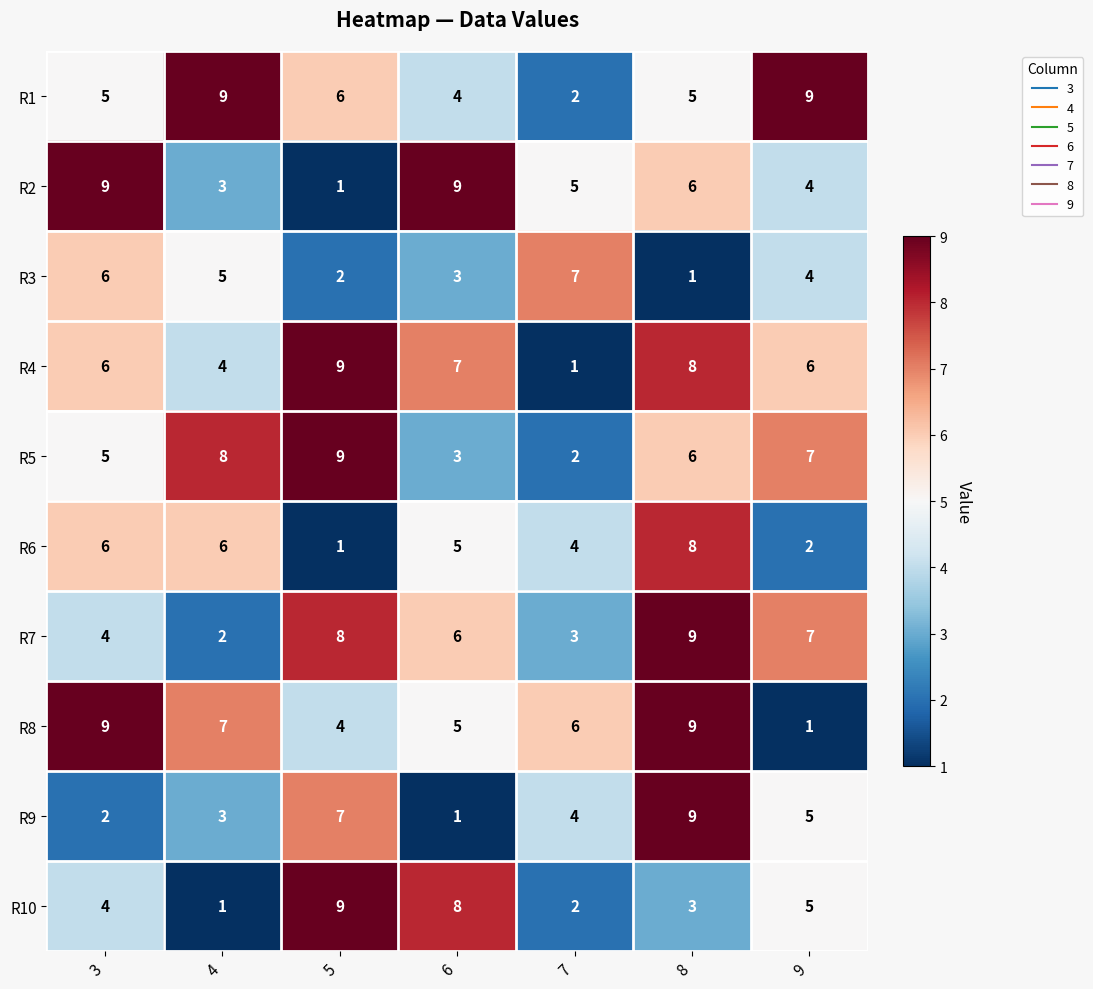

What is the difference between the maximum and second lowest values in the R4 series?

5